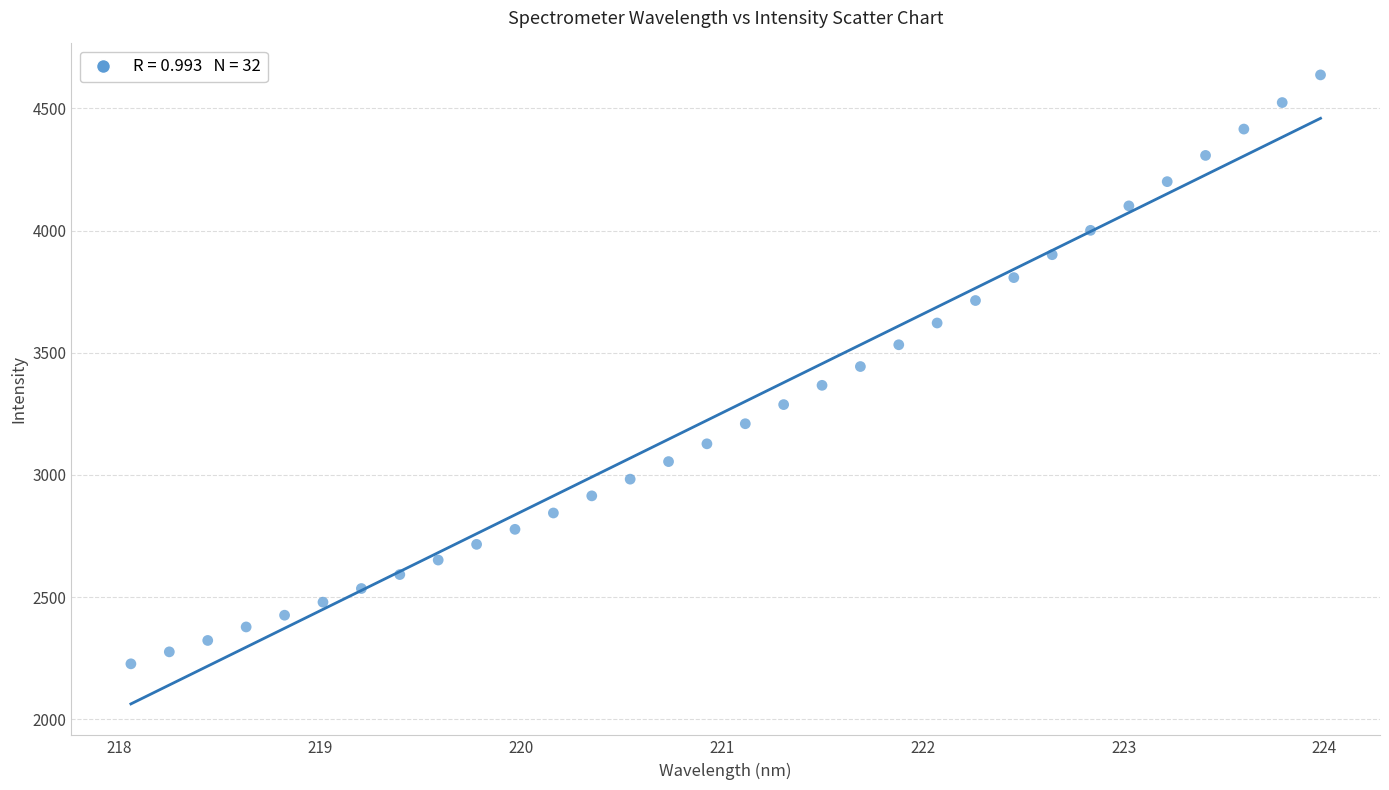

What is the range of X values (max minus min)?

5.9